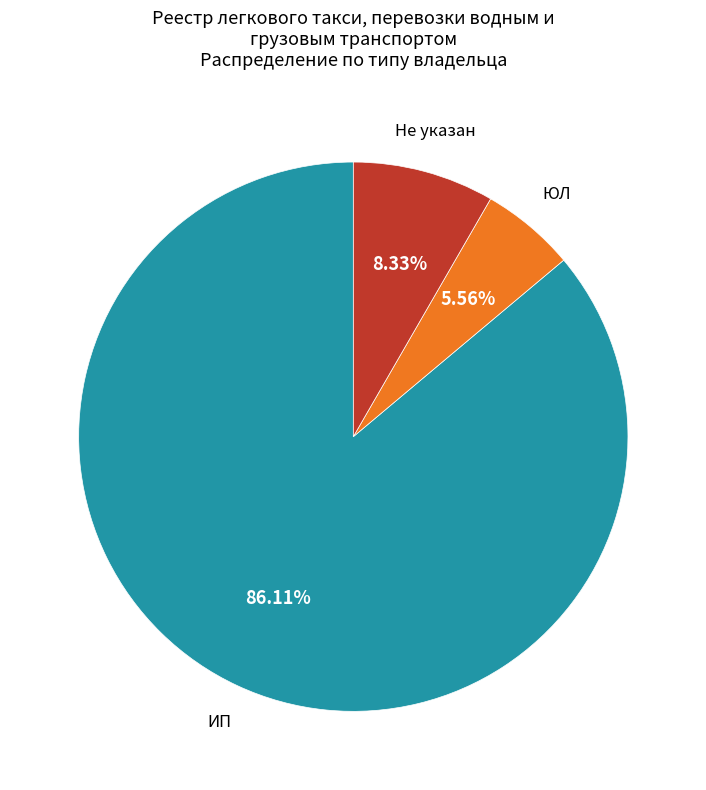

To the nearest percent, what is the difference between the largest and smallest slice percentages?

81%